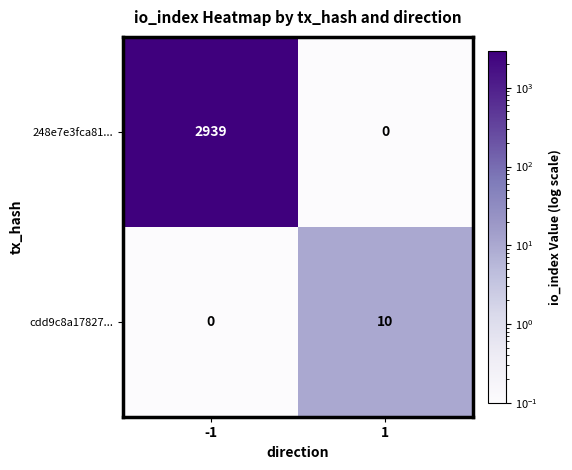

Reading left to right, transcribe all the data shown in this chart.

248e7e3fca81...: 2939	0
cdd9c8a17827...: 0	10